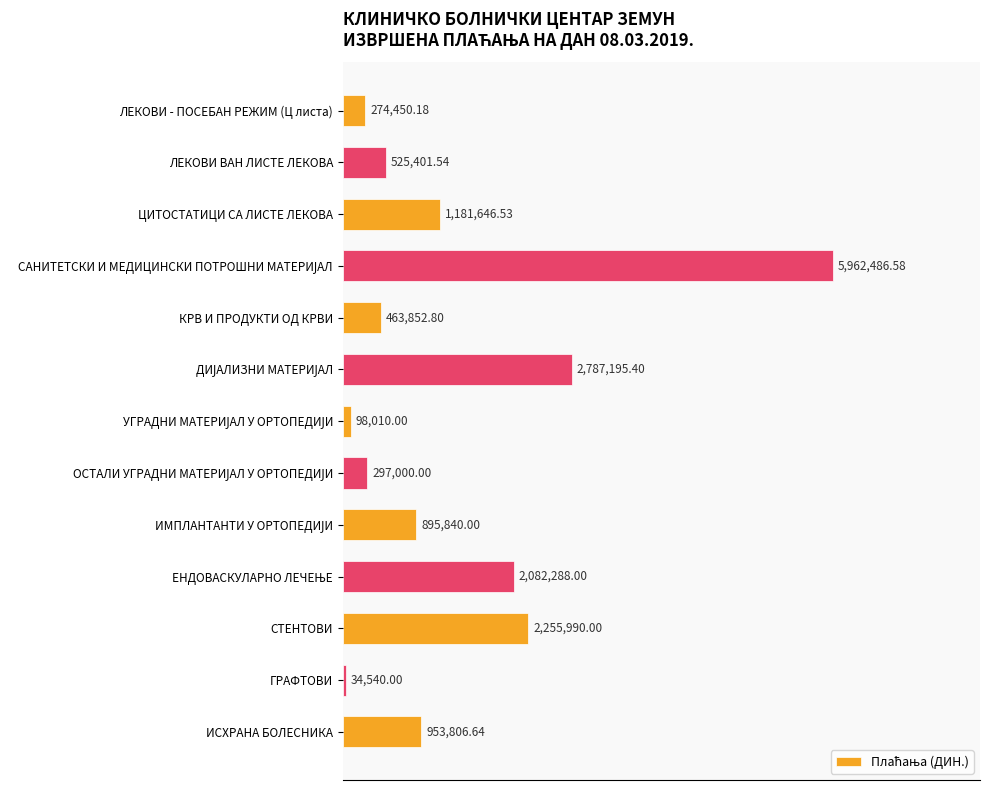

What is the average value?

1370192.9